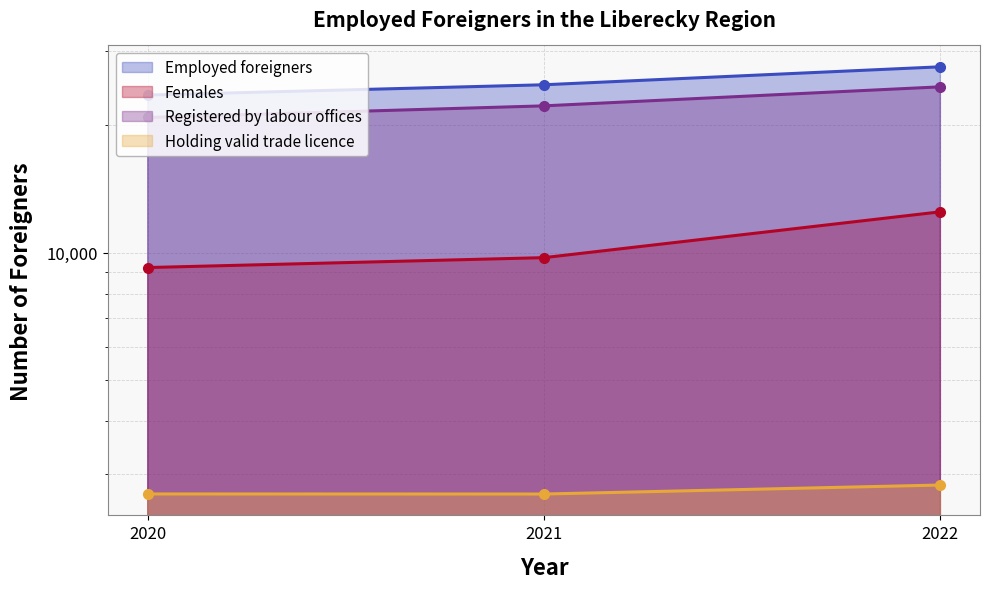

Reading left to right, transcribe all the data shown in this chart.

Employed foreigners: 23550	24905	27458
Females: 9227	9737	12490
Registered by labour offices: 20853	22209	24627
Holding valid trade licence: 2697	2696	2831